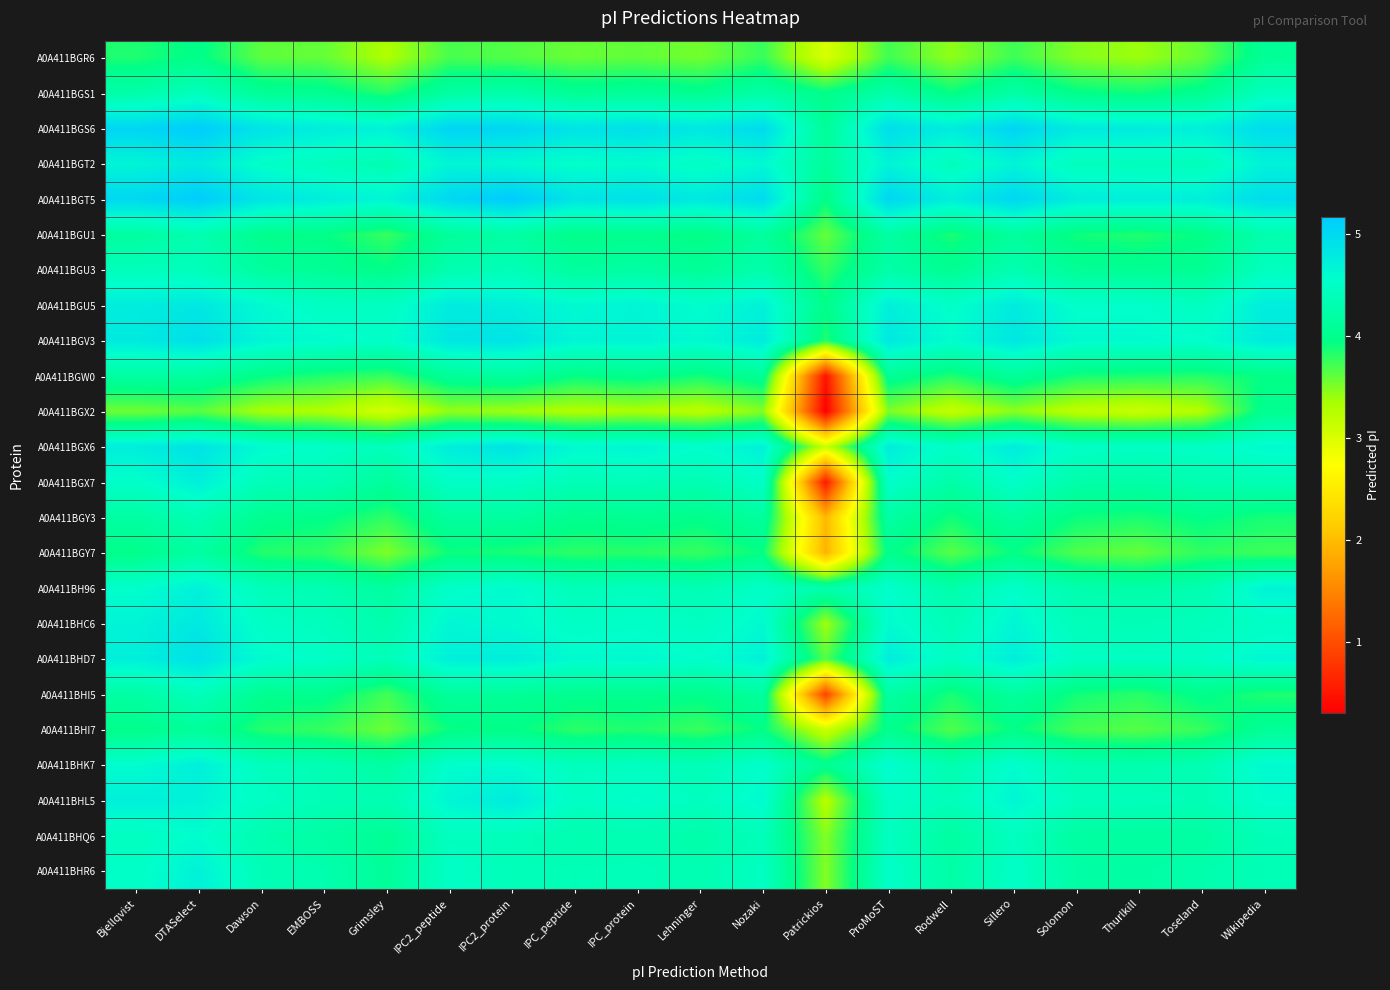

Reading left to right, what are all the values shown in this chart?

A0A411BGR6: Bjellqvist=3.8	DTASelect=4.0	Dawson=3.6	EMBOSS=3.6	Grimsley=3.3	IPC2_peptide=3.7	IPC2_protein=3.7	IPC_peptide=3.6	IPC_protein=3.6	Lehninger=3.5	Nozaki=3.8	Patrickios=3.0	ProMoST=3.7	Rodwell=3.4	Sillero=3.7	Solomon=3.5	Thurlkill=3.4	Toseland=3.6	Wikipedia=4.1
A0A411BGS1: Bjellqvist=4.2	DTASelect=4.4	Dawson=4.1	EMBOSS=4.0	Grimsley=3.8	IPC2_peptide=4.2	IPC2_protein=4.3	IPC_peptide=4.1	IPC_protein=4.1	Lehninger=4.0	Nozaki=4.2	Patrickios=4.0	ProMoST=4.3	Rodwell=3.9	Sillero=4.2	Solomon=4.0	Thurlkill=3.9	Toseland=4.0	Wikipedia=4.4
A0A411BGS6: Bjellqvist=5.0	DTASelect=5.1	Dawson=4.9	EMBOSS=4.8	Grimsley=4.7	IPC2_peptide=5.0	IPC2_protein=5.0	IPC_peptide=4.9	IPC_protein=4.9	Lehninger=4.8	Nozaki=5.0	Patrickios=4.1	ProMoST=4.9	Rodwell=4.8	Sillero=5.0	Solomon=4.8	Thurlkill=4.8	Toseland=4.7	Wikipedia=5.0
A0A411BGT2: Bjellqvist=4.7	DTASelect=4.8	Dawson=4.5	EMBOSS=4.4	Grimsley=4.3	IPC2_peptide=4.7	IPC2_protein=4.6	IPC_peptide=4.5	IPC_protein=4.6	Lehninger=4.5	Nozaki=4.6	Patrickios=4.1	ProMoST=4.7	Rodwell=4.4	Sillero=4.7	Solomon=4.4	Thurlkill=4.4	Toseland=4.4	Wikipedia=4.7
A0A411BGT5: Bjellqvist=5.0	DTASelect=5.1	Dawson=4.9	EMBOSS=4.8	Grimsley=4.7	IPC2_peptide=5.0	IPC2_protein=5.2	IPC_peptide=4.9	IPC_protein=4.9	Lehninger=4.8	Nozaki=5.0	Patrickios=3.9	ProMoST=5.0	Rodwell=4.7	Sillero=5.0	Solomon=4.8	Thurlkill=4.7	Toseland=4.7	Wikipedia=5.0
A0A411BGU1: Bjellqvist=4.2	DTASelect=4.3	Dawson=4.0	EMBOSS=3.9	Grimsley=3.8	IPC2_peptide=4.1	IPC2_protein=4.2	IPC_peptide=4.0	IPC_protein=4.0	Lehninger=3.9	Nozaki=4.1	Patrickios=3.6	ProMoST=4.2	Rodwell=3.9	Sillero=4.1	Solomon=3.9	Thurlkill=3.8	Toseland=3.9	Wikipedia=4.3
A0A411BGU3: Bjellqvist=4.4	DTASelect=4.4	Dawson=4.2	EMBOSS=4.1	Grimsley=4.0	IPC2_peptide=4.3	IPC2_protein=4.4	IPC_peptide=4.1	IPC_protein=4.2	Lehninger=4.1	Nozaki=4.3	Patrickios=3.8	ProMoST=4.2	Rodwell=4.0	Sillero=4.3	Solomon=4.1	Thurlkill=4.0	Toseland=4.0	Wikipedia=4.4
A0A411BGU5: Bjellqvist=4.8	DTASelect=4.8	Dawson=4.6	EMBOSS=4.5	Grimsley=4.5	IPC2_peptide=4.8	IPC2_protein=4.7	IPC_peptide=4.6	IPC_protein=4.7	Lehninger=4.6	Nozaki=4.7	Patrickios=4.0	ProMoST=4.7	Rodwell=4.5	Sillero=4.8	Solomon=4.5	Thurlkill=4.5	Toseland=4.4	Wikipedia=4.8
A0A411BGV3: Bjellqvist=4.8	DTASelect=4.9	Dawson=4.7	EMBOSS=4.6	Grimsley=4.5	IPC2_peptide=4.8	IPC2_protein=4.9	IPC_peptide=4.7	IPC_protein=4.7	Lehninger=4.6	Nozaki=4.8	Patrickios=3.8	ProMoST=4.8	Rodwell=4.6	Sillero=4.8	Solomon=4.6	Thurlkill=4.6	Toseland=4.5	Wikipedia=4.8
A0A411BGW0: Bjellqvist=4.2	DTASelect=4.2	Dawson=3.9	EMBOSS=3.8	Grimsley=3.8	IPC2_peptide=4.1	IPC2_protein=4.2	IPC_peptide=3.9	IPC_protein=4.0	Lehninger=3.9	Nozaki=4.1	Patrickios=0.5	ProMoST=4.1	Rodwell=3.8	Sillero=4.1	Solomon=3.9	Thurlkill=3.8	Toseland=3.8	Wikipedia=3.9
A0A411BGX2: Bjellqvist=3.6	DTASelect=3.6	Dawson=3.3	EMBOSS=3.3	Grimsley=3.1	IPC2_peptide=3.4	IPC2_protein=3.4	IPC_peptide=3.3	IPC_protein=3.3	Lehninger=3.2	Nozaki=3.5	Patrickios=0.3	ProMoST=3.5	Rodwell=3.2	Sillero=3.5	Solomon=3.2	Thurlkill=3.1	Toseland=3.3	Wikipedia=4.0
A0A411BGX6: Bjellqvist=4.8	DTASelect=4.9	Dawson=4.6	EMBOSS=4.5	Grimsley=4.4	IPC2_peptide=4.8	IPC2_protein=4.9	IPC_peptide=4.6	IPC_protein=4.7	Lehninger=4.6	Nozaki=4.7	Patrickios=3.1	ProMoST=4.8	Rodwell=4.5	Sillero=4.8	Solomon=4.5	Thurlkill=4.5	Toseland=4.5	Wikipedia=4.6
A0A411BGX7: Bjellqvist=4.5	DTASelect=4.7	Dawson=4.4	EMBOSS=4.3	Grimsley=4.1	IPC2_peptide=4.5	IPC2_protein=4.5	IPC_peptide=4.4	IPC_protein=4.4	Lehninger=4.3	Nozaki=4.5	Patrickios=0.5	ProMoST=4.5	Rodwell=4.2	Sillero=4.5	Solomon=4.3	Thurlkill=4.2	Toseland=4.3	Wikipedia=4.3
A0A411BGY3: Bjellqvist=4.2	DTASelect=4.3	Dawson=4.0	EMBOSS=4.0	Grimsley=3.8	IPC2_peptide=4.2	IPC2_protein=4.2	IPC_peptide=4.0	IPC_protein=4.0	Lehninger=4.0	Nozaki=4.2	Patrickios=2.0	ProMoST=4.2	Rodwell=3.9	Sillero=4.2	Solomon=3.9	Thurlkill=3.9	Toseland=4.0	Wikipedia=3.9
A0A411BGY7: Bjellqvist=4.0	DTASelect=4.2	Dawson=3.8	EMBOSS=3.8	Grimsley=3.5	IPC2_peptide=3.9	IPC2_protein=3.9	IPC_peptide=3.8	IPC_protein=3.8	Lehninger=3.8	Nozaki=3.9	Patrickios=1.9	ProMoST=4.0	Rodwell=3.6	Sillero=3.9	Solomon=3.7	Thurlkill=3.6	Toseland=3.8	Wikipedia=3.7
A0A411BH96: Bjellqvist=4.5	DTASelect=4.7	Dawson=4.4	EMBOSS=4.3	Grimsley=4.2	IPC2_peptide=4.5	IPC2_protein=4.6	IPC_peptide=4.4	IPC_protein=4.4	Lehninger=4.3	Nozaki=4.5	Patrickios=4.3	ProMoST=4.6	Rodwell=4.3	Sillero=4.5	Solomon=4.3	Thurlkill=4.2	Toseland=4.3	Wikipedia=4.7
A0A411BHC6: Bjellqvist=4.7	DTASelect=4.8	Dawson=4.5	EMBOSS=4.4	Grimsley=4.3	IPC2_peptide=4.6	IPC2_protein=4.6	IPC_peptide=4.5	IPC_protein=4.5	Lehninger=4.5	Nozaki=4.6	Patrickios=3.4	ProMoST=4.6	Rodwell=4.4	Sillero=4.7	Solomon=4.4	Thurlkill=4.4	Toseland=4.4	Wikipedia=4.5
A0A411BHD7: Bjellqvist=4.7	DTASelect=4.9	Dawson=4.6	EMBOSS=4.5	Grimsley=4.4	IPC2_peptide=4.7	IPC2_protein=4.7	IPC_peptide=4.6	IPC_protein=4.6	Lehninger=4.5	Nozaki=4.7	Patrickios=3.7	ProMoST=4.8	Rodwell=4.5	Sillero=4.7	Solomon=4.5	Thurlkill=4.5	Toseland=4.5	Wikipedia=4.6
A0A411BHI5: Bjellqvist=4.2	DTASelect=4.4	Dawson=4.0	EMBOSS=4.0	Grimsley=3.7	IPC2_peptide=4.1	IPC2_protein=4.1	IPC_peptide=4.0	IPC_protein=4.0	Lehninger=4.0	Nozaki=4.2	Patrickios=0.9	ProMoST=4.2	Rodwell=3.9	Sillero=4.2	Solomon=3.9	Thurlkill=3.8	Toseland=4.0	Wikipedia=3.8
A0A411BHI7: Bjellqvist=4.0	DTASelect=4.1	Dawson=3.8	EMBOSS=3.8	Grimsley=3.6	IPC2_peptide=3.9	IPC2_protein=4.0	IPC_peptide=3.8	IPC_protein=3.8	Lehninger=3.7	Nozaki=3.9	Patrickios=3.1	ProMoST=4.0	Rodwell=3.7	Sillero=3.9	Solomon=3.7	Thurlkill=3.6	Toseland=3.8	Wikipedia=4.1
A0A411BHK7: Bjellqvist=4.6	DTASelect=4.7	Dawson=4.4	EMBOSS=4.3	Grimsley=4.2	IPC2_peptide=4.6	IPC2_protein=4.6	IPC_peptide=4.4	IPC_protein=4.5	Lehninger=4.4	Nozaki=4.5	Patrickios=4.0	ProMoST=4.6	Rodwell=4.3	Sillero=4.6	Solomon=4.3	Thurlkill=4.3	Toseland=4.3	Wikipedia=4.6
A0A411BHL5: Bjellqvist=4.7	DTASelect=4.7	Dawson=4.5	EMBOSS=4.4	Grimsley=4.3	IPC2_peptide=4.7	IPC2_protein=4.8	IPC_peptide=4.5	IPC_protein=4.5	Lehninger=4.4	Nozaki=4.6	Patrickios=3.2	ProMoST=4.5	Rodwell=4.4	Sillero=4.7	Solomon=4.4	Thurlkill=4.4	Toseland=4.4	Wikipedia=4.6
A0A411BHQ6: Bjellqvist=4.4	DTASelect=4.6	Dawson=4.3	EMBOSS=4.2	Grimsley=4.1	IPC2_peptide=4.4	IPC2_protein=4.4	IPC_peptide=4.3	IPC_protein=4.3	Lehninger=4.2	Nozaki=4.4	Patrickios=3.5	ProMoST=4.5	Rodwell=4.2	Sillero=4.4	Solomon=4.2	Thurlkill=4.2	Toseland=4.2	Wikipedia=4.4
A0A411BHR6: Bjellqvist=4.5	DTASelect=4.7	Dawson=4.4	EMBOSS=4.3	Grimsley=4.1	IPC2_peptide=4.5	IPC2_protein=4.4	IPC_peptide=4.4	IPC_protein=4.4	Lehninger=4.3	Nozaki=4.5	Patrickios=3.5	ProMoST=4.5	Rodwell=4.2	Sillero=4.5	Solomon=4.2	Thurlkill=4.2	Toseland=4.3	Wikipedia=4.4